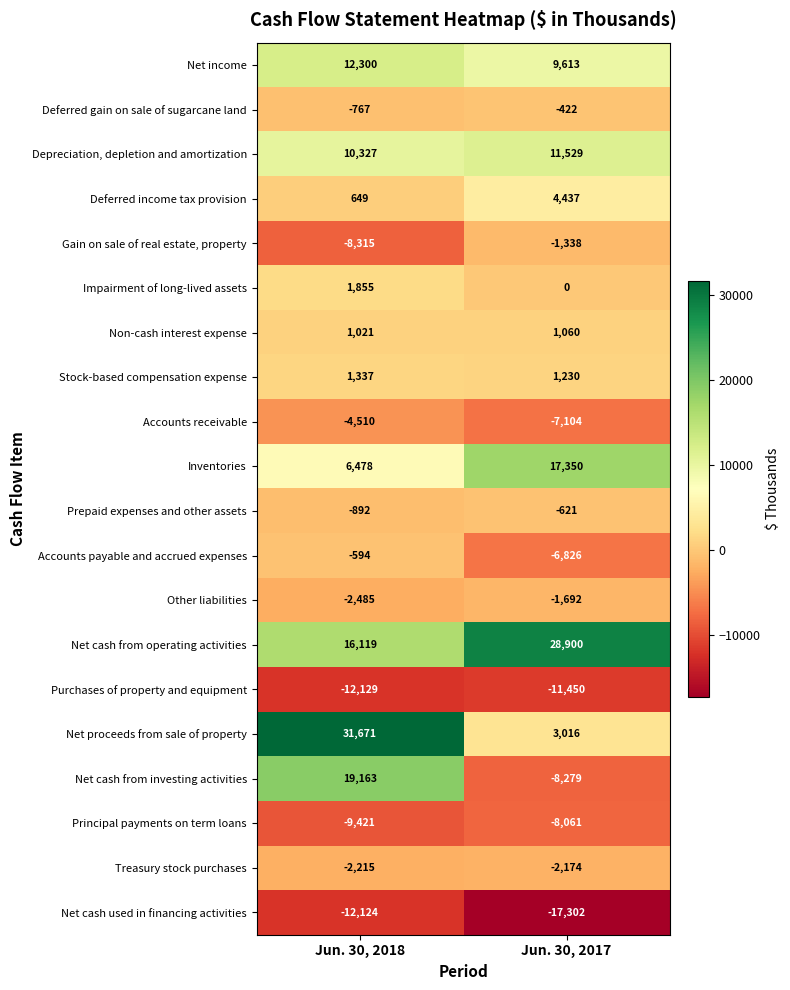

Which series has the widest spread of values?

Net proceeds from sale of property